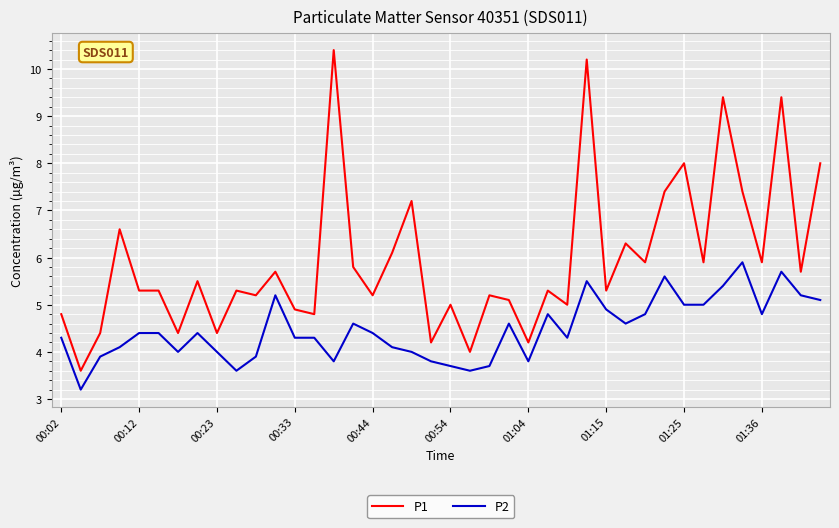

True or false: P1 and P2 cross at least once.

False